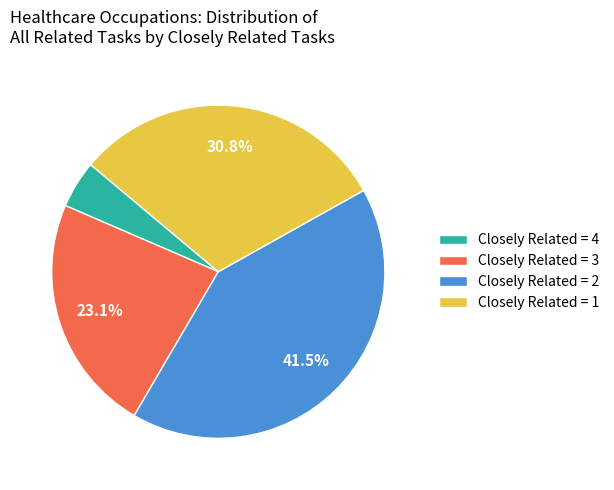

Is there a majority slice in this chart?

No